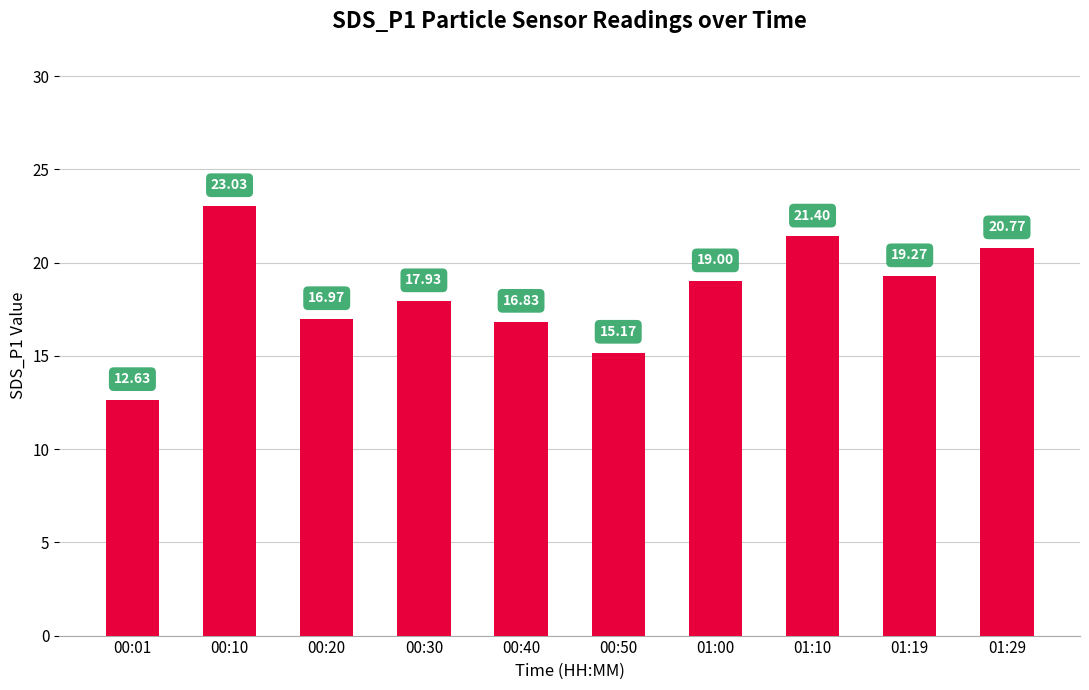

Are the bars horizontal?

No